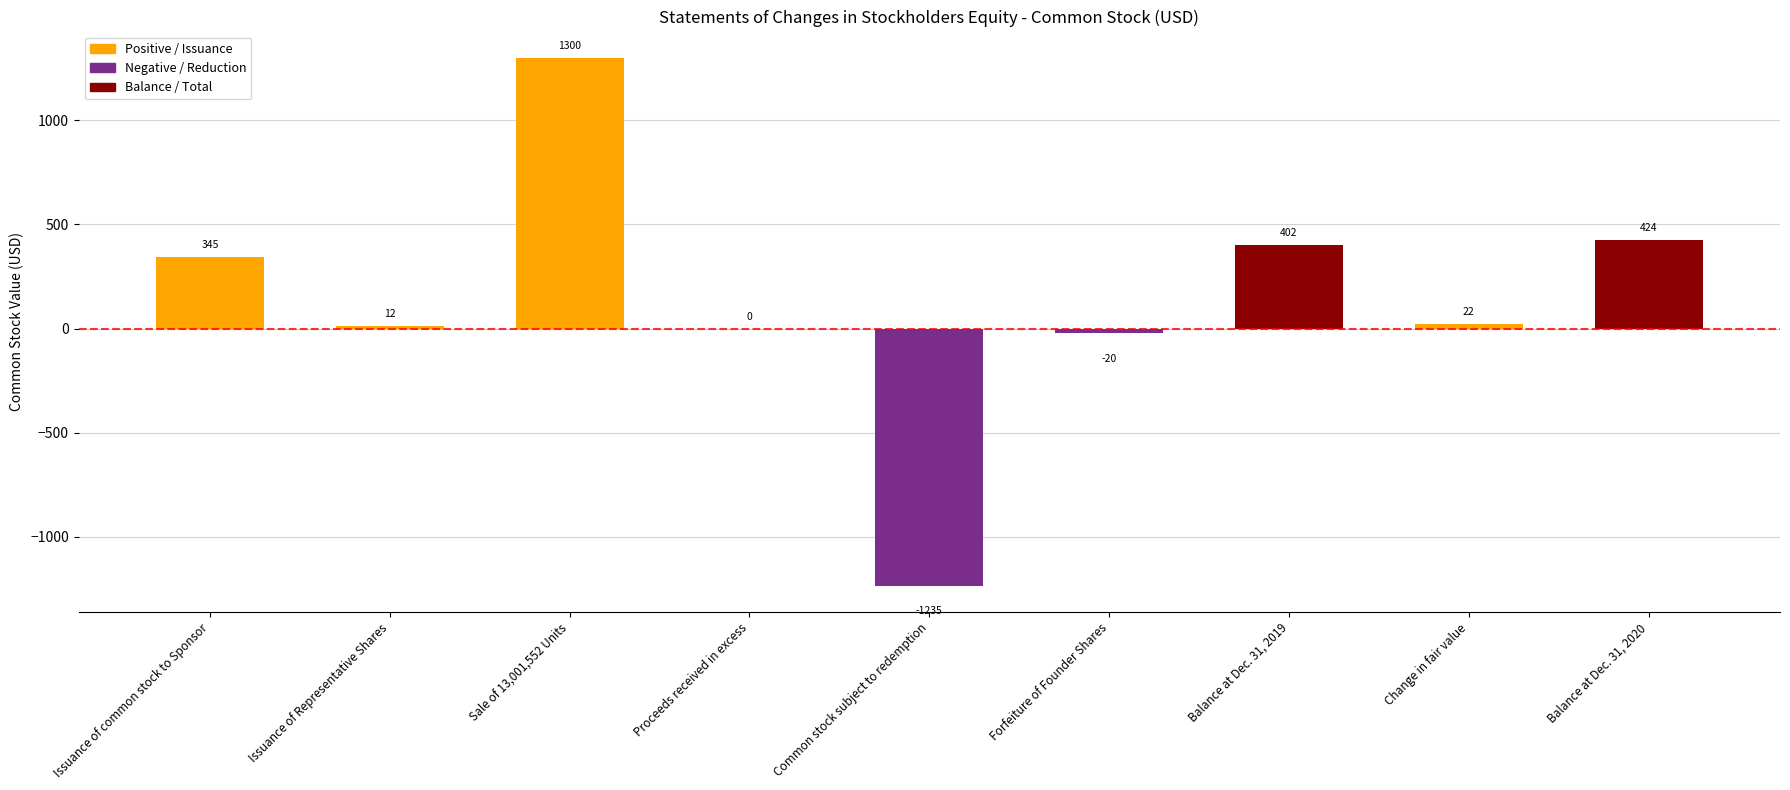

How many categories are shown in the chart?

9